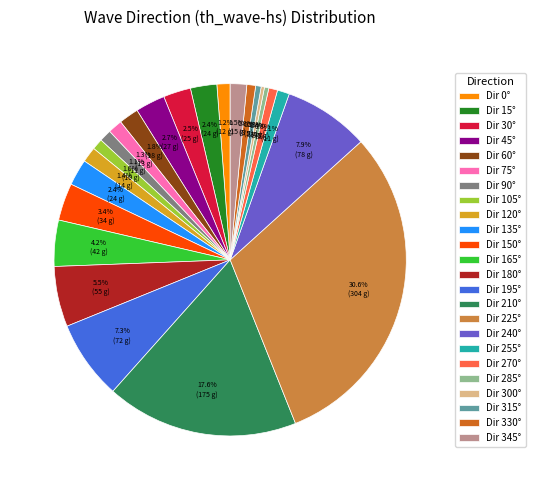

Which has a higher value, Dir 165° or Dir 210°?

Dir 210°